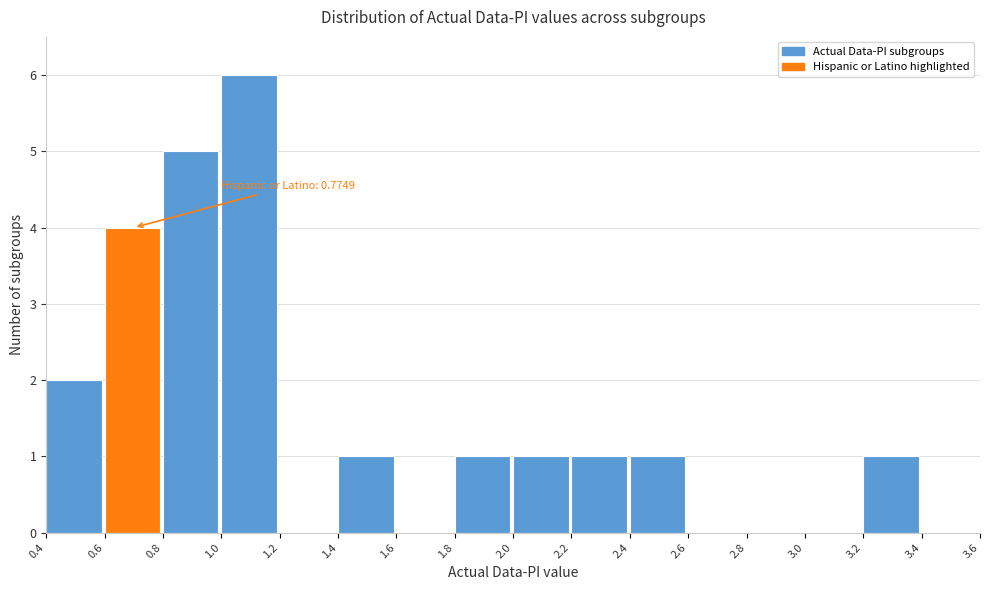

Over which range of the x-axis is the bar tallest?

1.0 to 1.2